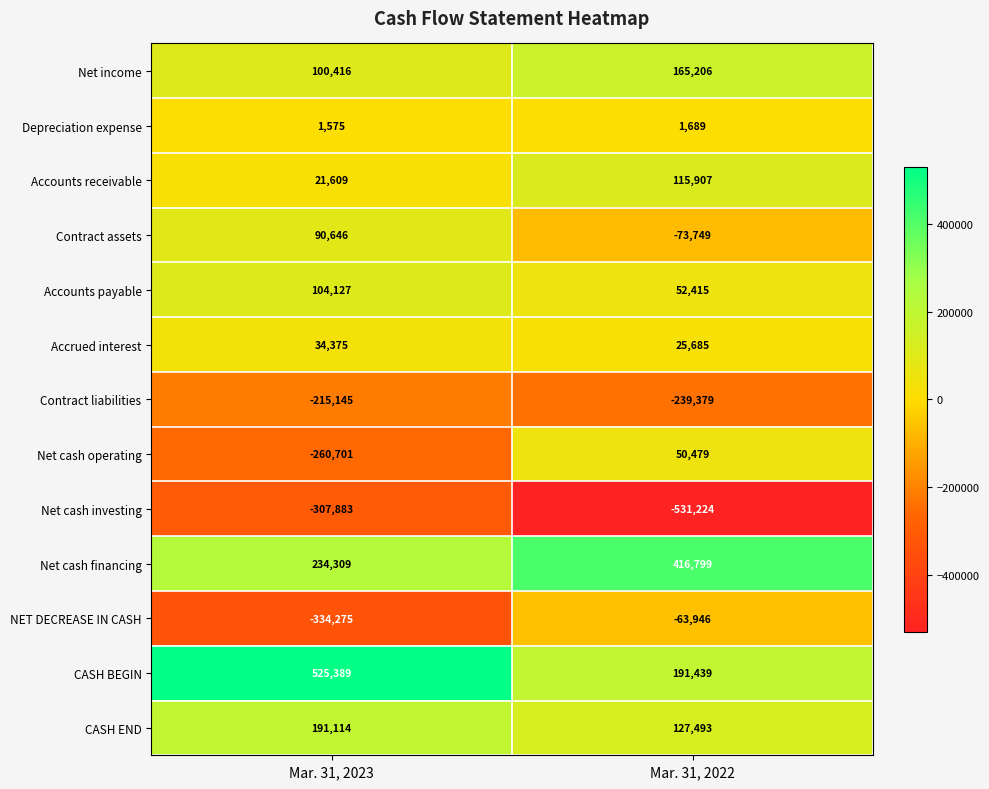

Rank the series at Mar. 31, 2022 from highest to lowest value.

Net cash financing, CASH BEGIN, Net income, CASH END, Accounts receivable, Accounts payable, Net cash operating, Accrued interest, Depreciation expense, NET DECREASE IN CASH, Contract assets, Contract liabilities, Net cash investing